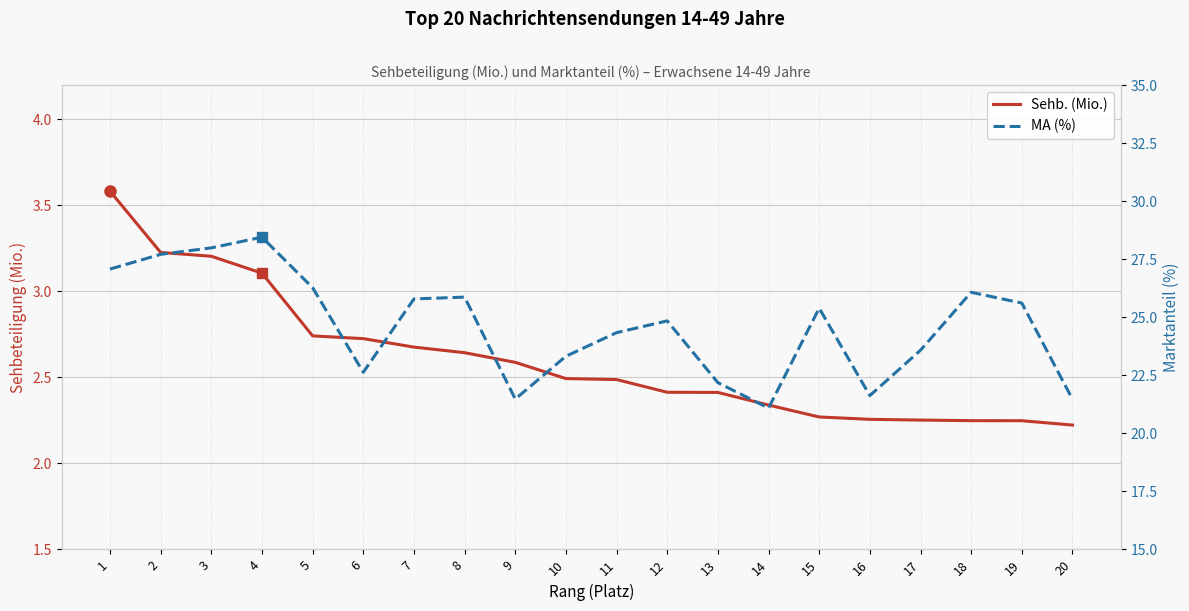

At which label does MA (%) first exceed 25?

1